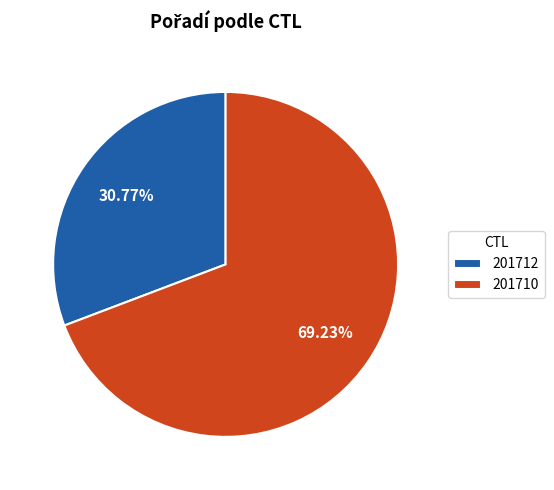

Count the number of slices in the pie.

2